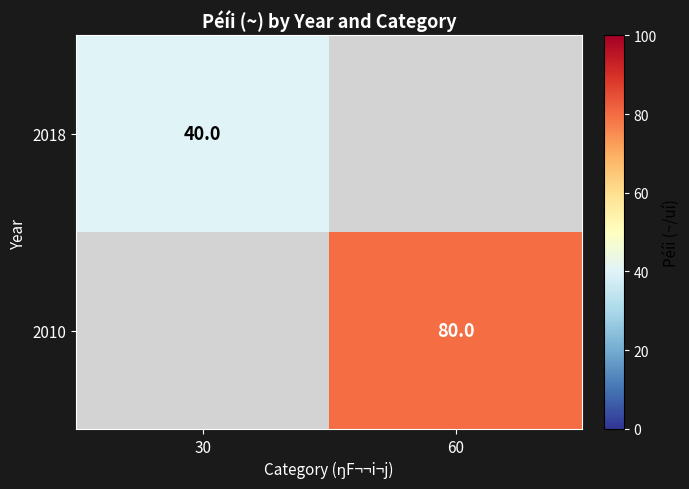

The 2010 series shows 29 at 60. True or false?

False